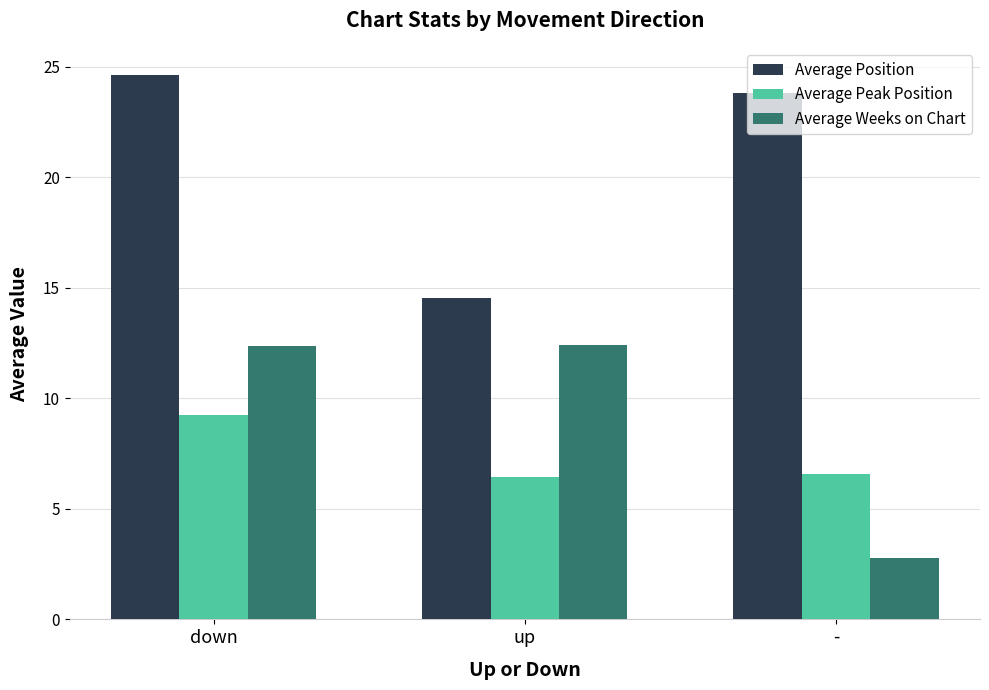

Reading left to right, transcribe all the data shown in this chart.

Average Position: 24.6	14.6	23.8
Average Peak Position: 9.3	6.4	6.6
Average Weeks on Chart: 12.4	12.4	2.8